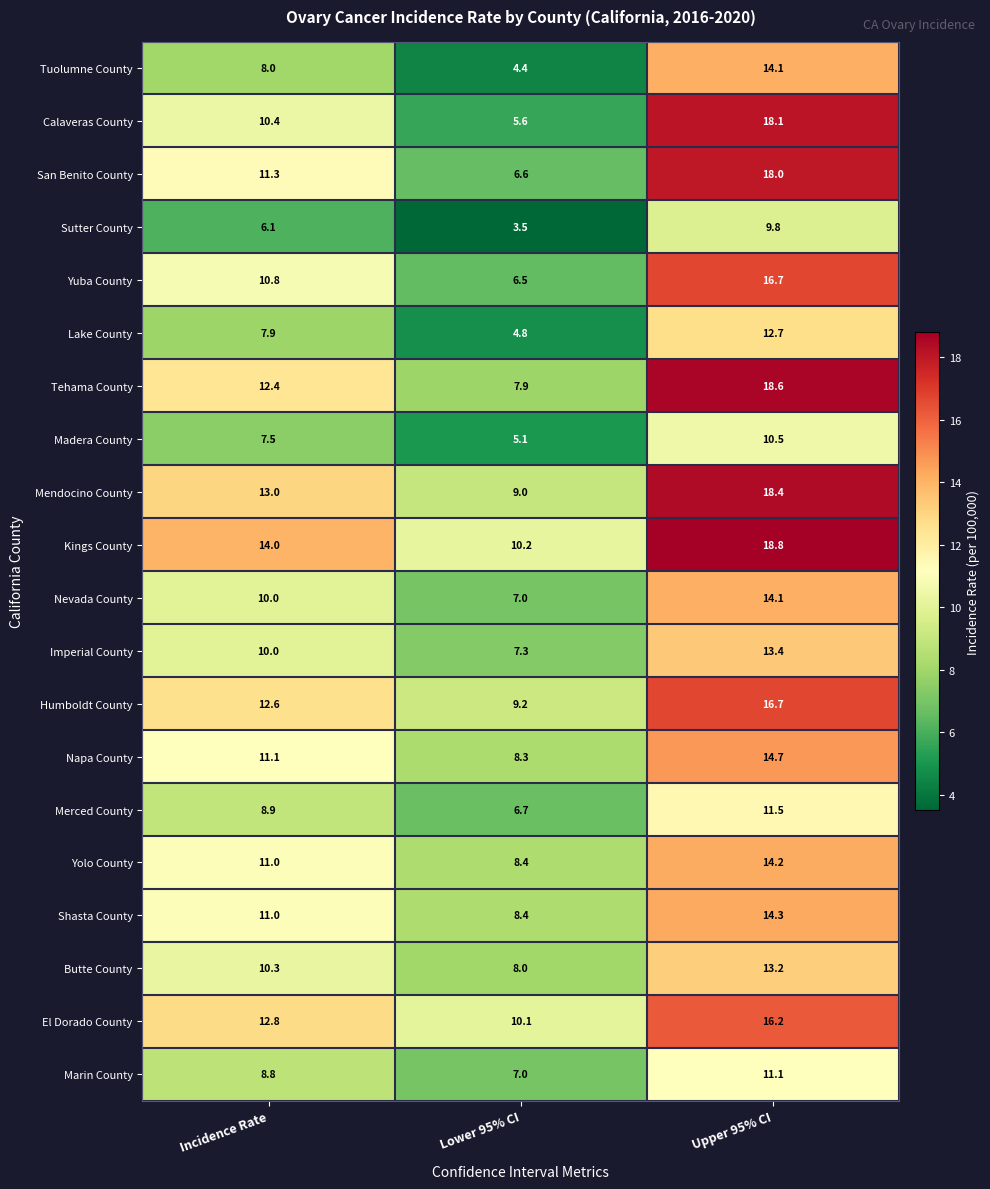

Which category has the lowest value across all series?

Lower 95% CI